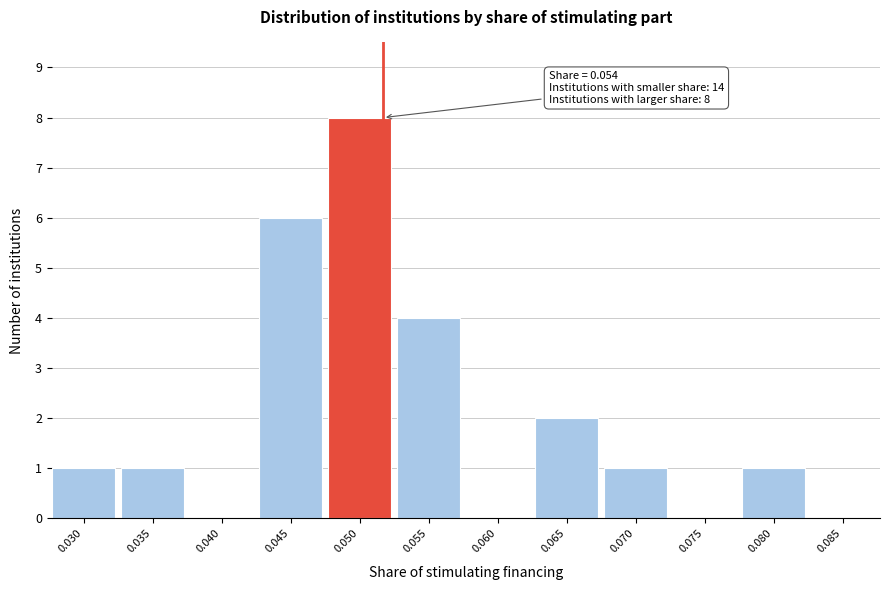

Reading right to left, list all the values displayed in this chart.

0.085=0	0.080=1	0.075=0	0.070=1	0.065=2	0.060=0	0.055=4	0.050=8	0.045=6	0.040=0	0.035=1	0.030=1